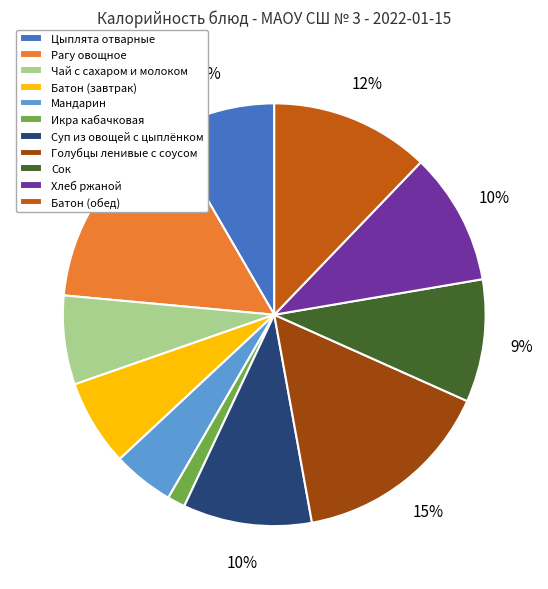

Do Хлеб ржаной and Рагу овощное together represent more than half of the pie?

No